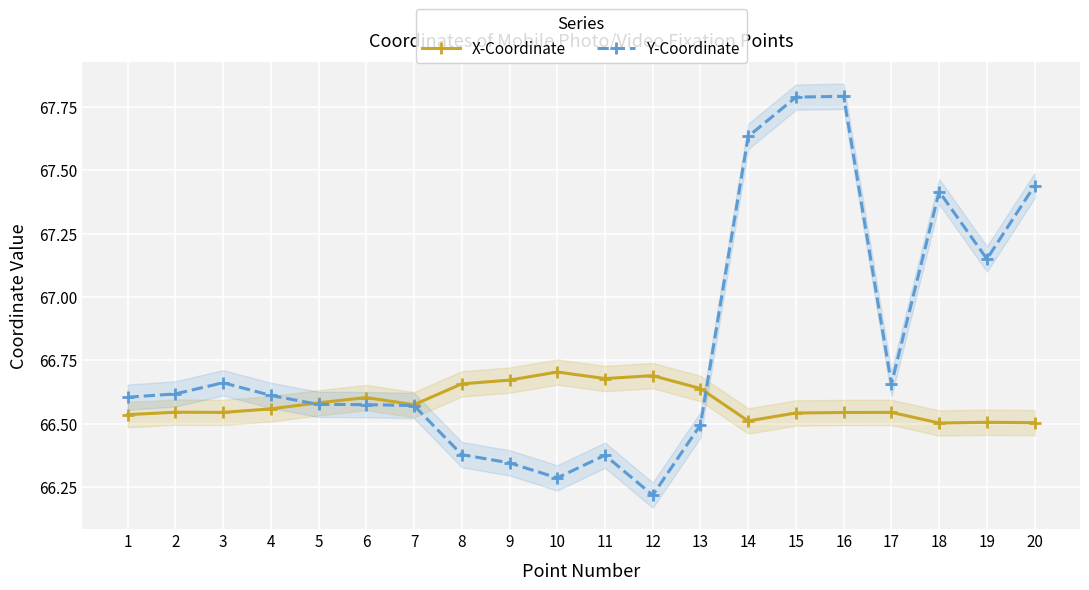

The X-Coordinate series shows 66.7 at 12. True or false?

True